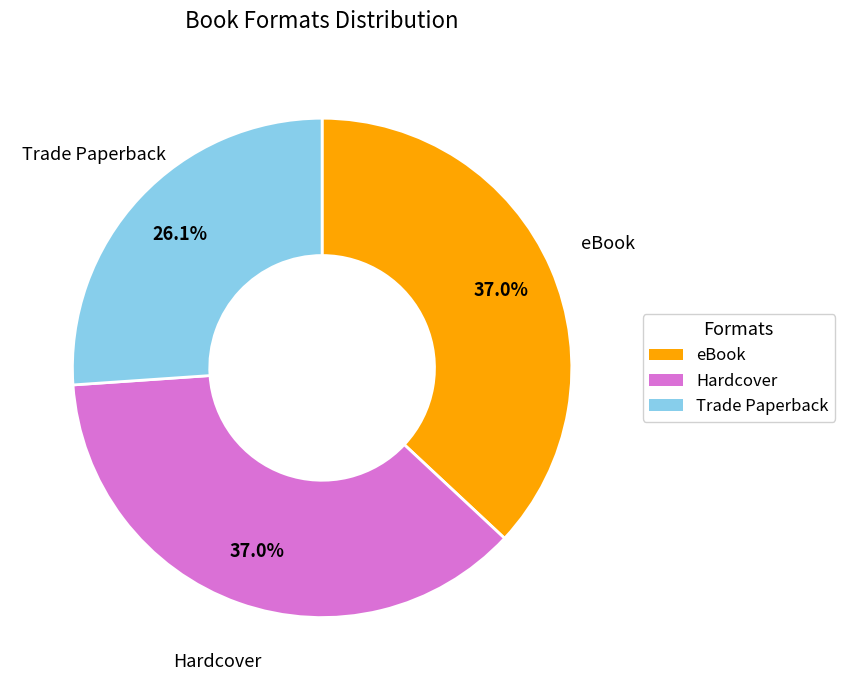

Is it true that eBook is 37% of the pie?

True